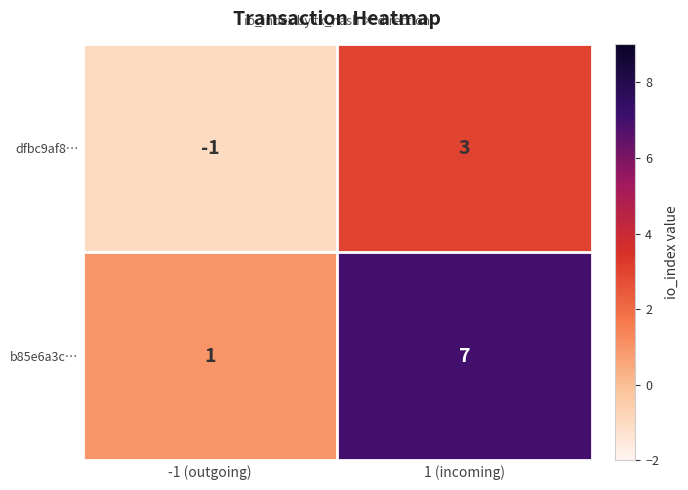

Rank the series by their maximum value, from highest to lowest.

b85e6a3c…, dfbc9af8…